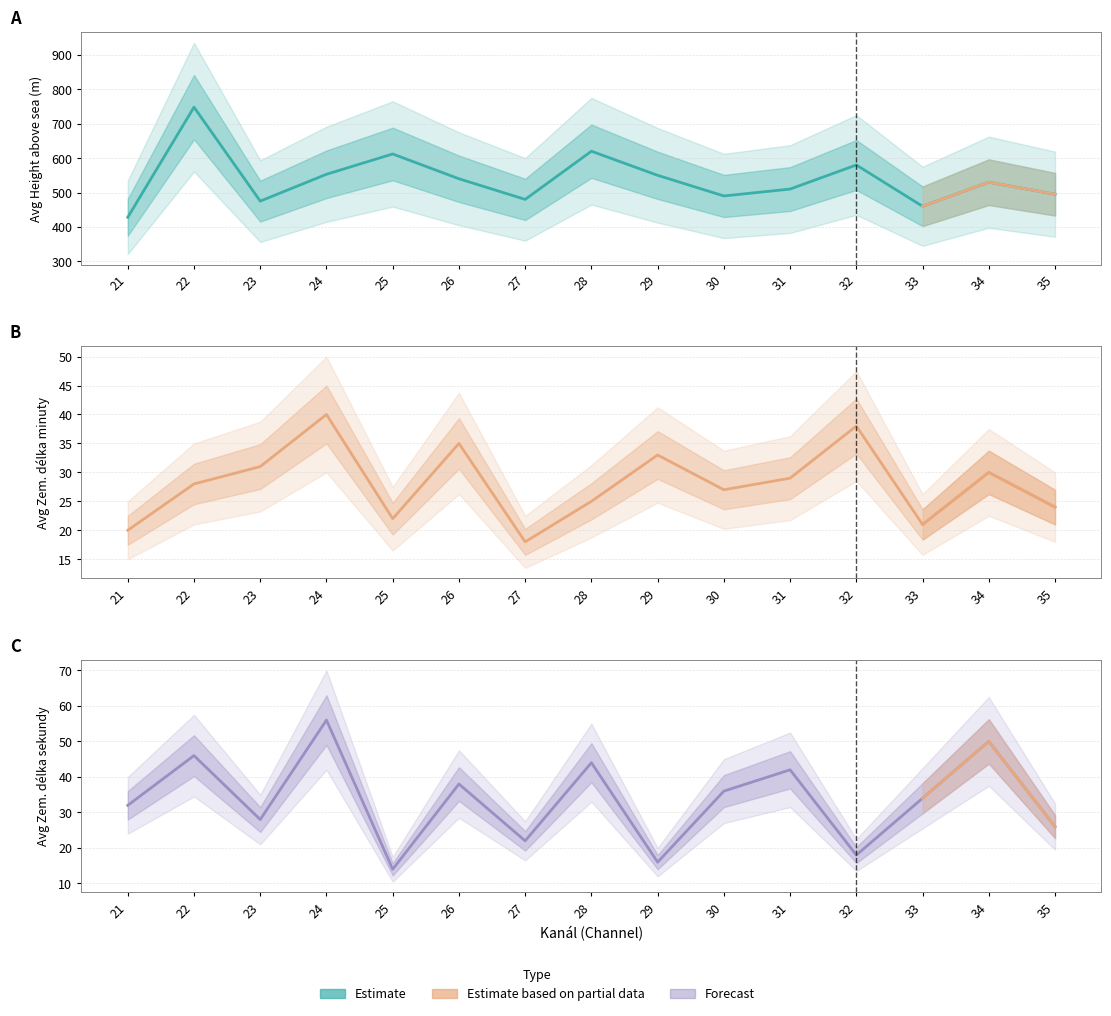

Is the value of Avg Zem. delka sekundy at 33 greater than the value of Avg Zem. delka minuty at 21?

Yes